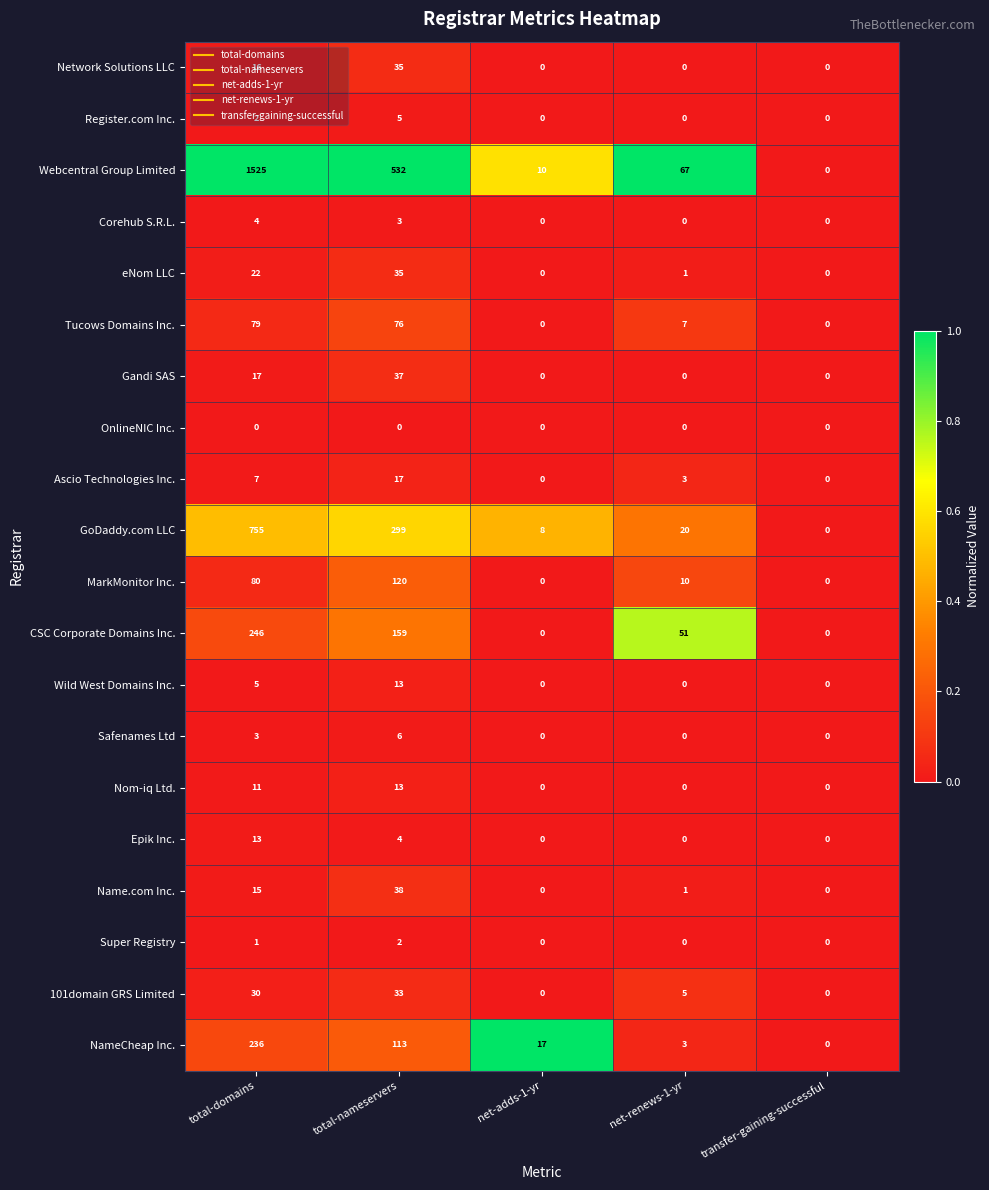

What is the total value across all series at total-domains?

3067